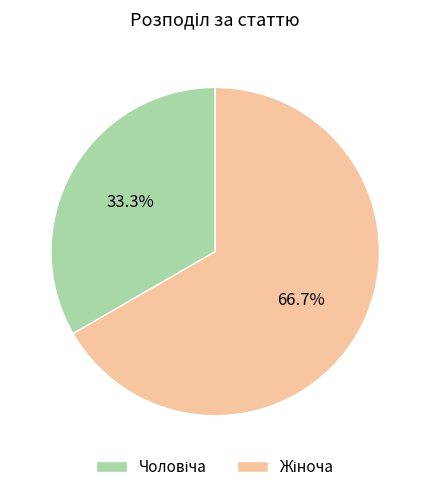

Does any single category account for the majority?

Yes